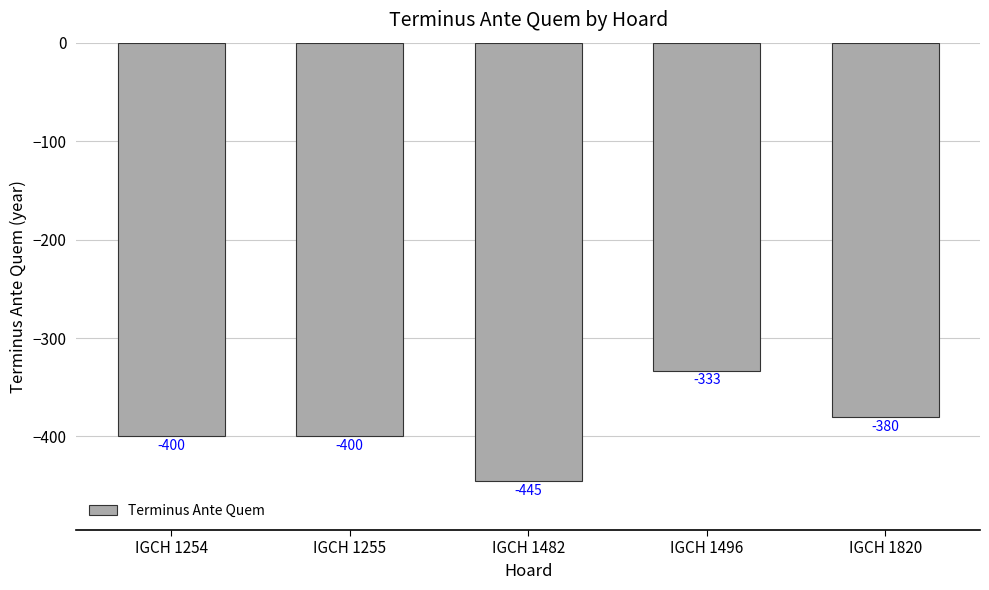

How many values are between -400 and -380?

3